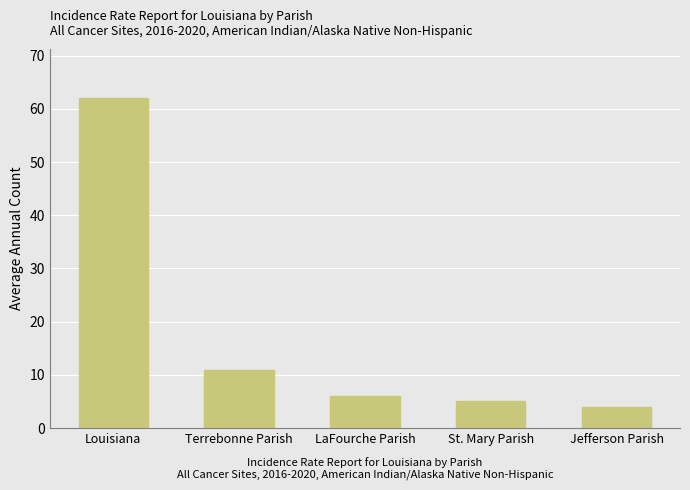

List the labels in order of value, largest first.

Louisiana, Terrebonne Parish, LaFourche Parish, St. Mary Parish, Jefferson Parish